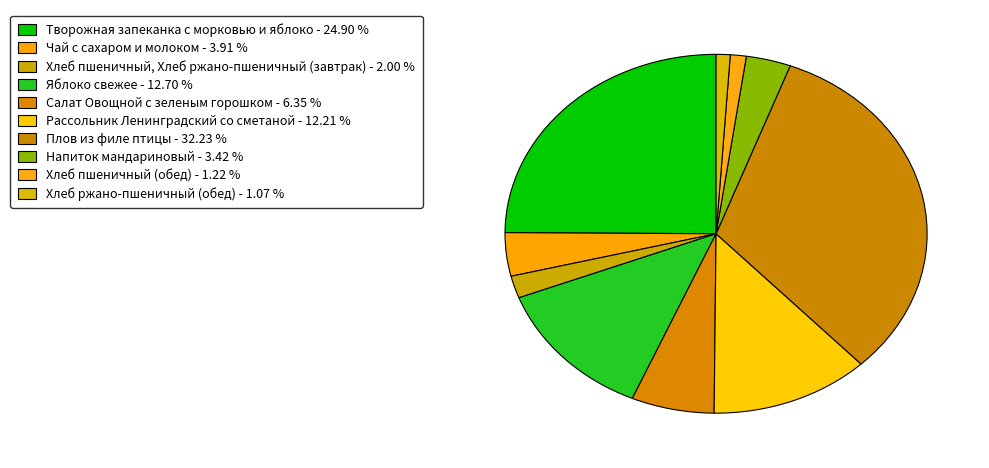

Count the number of slices in the pie.

10